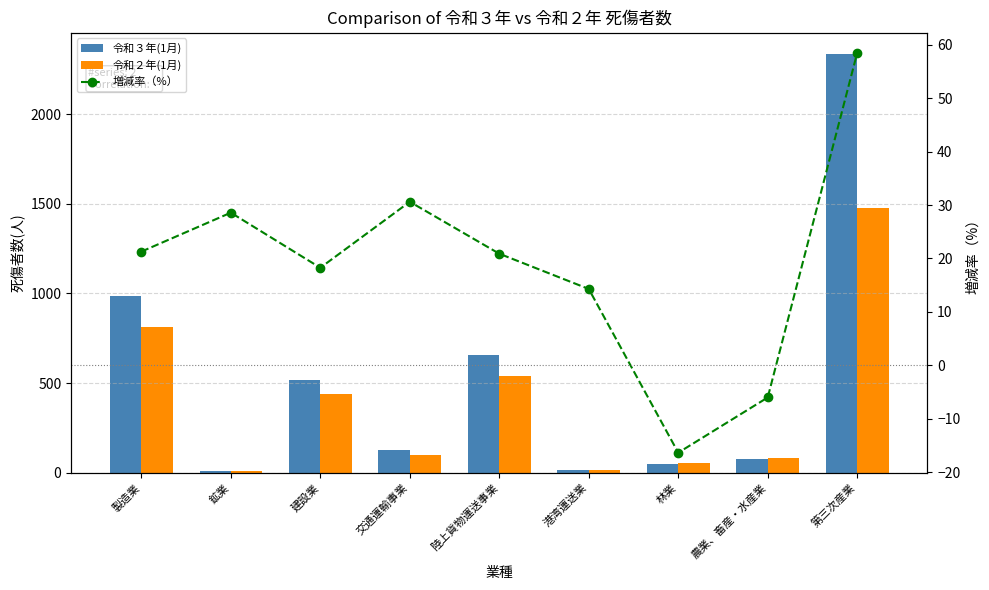

Which category has the lowest value in the 令和２年(1月) series?

鉱業